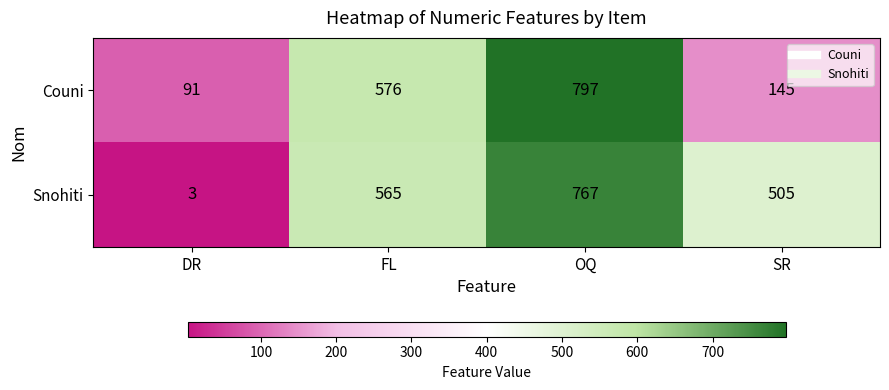

Rank the series at DR from highest to lowest value.

Couni, Snohiti